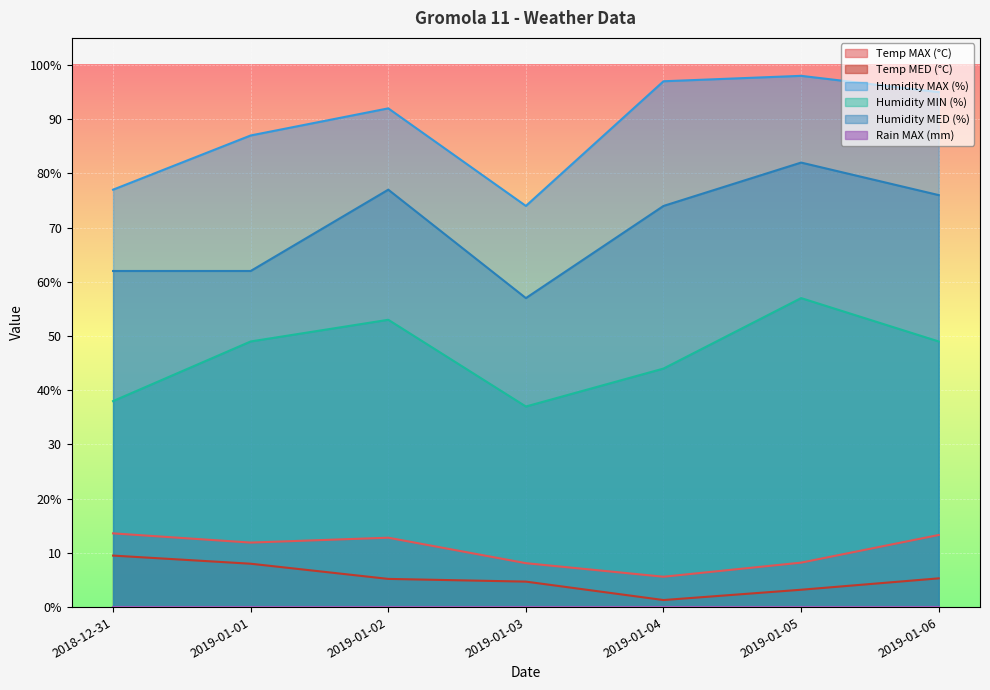

How many values in the Humidity MAX (%) series are below 92?

3